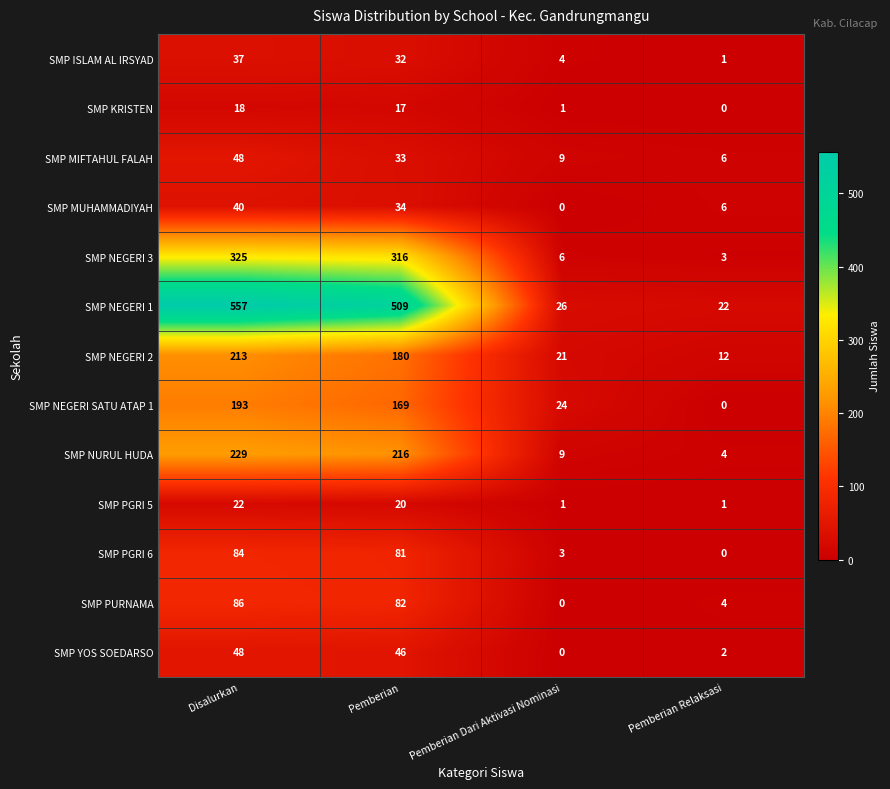

What is the difference between the SMP NURUL HUDA values at Pemberian and Disalurkan?

13